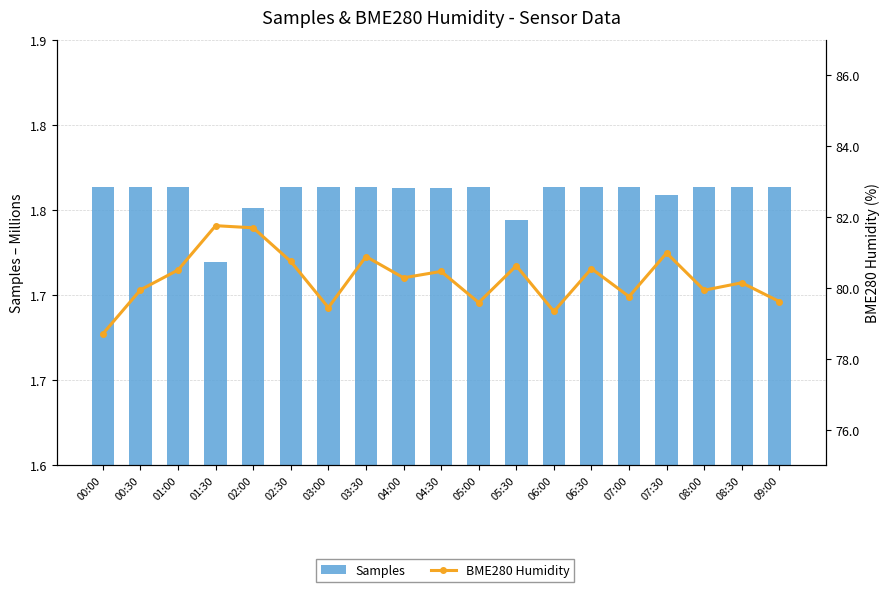

What is the value of the Samples bar at the 2nd from the left?

1.8